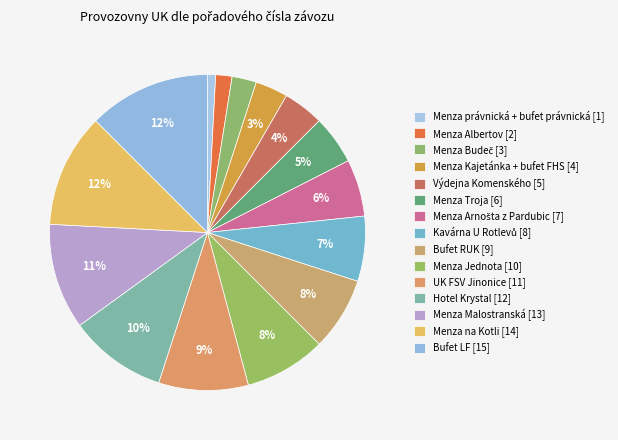

Which slice is the smallest?

Praha (Menza právnická + bufet právnická)